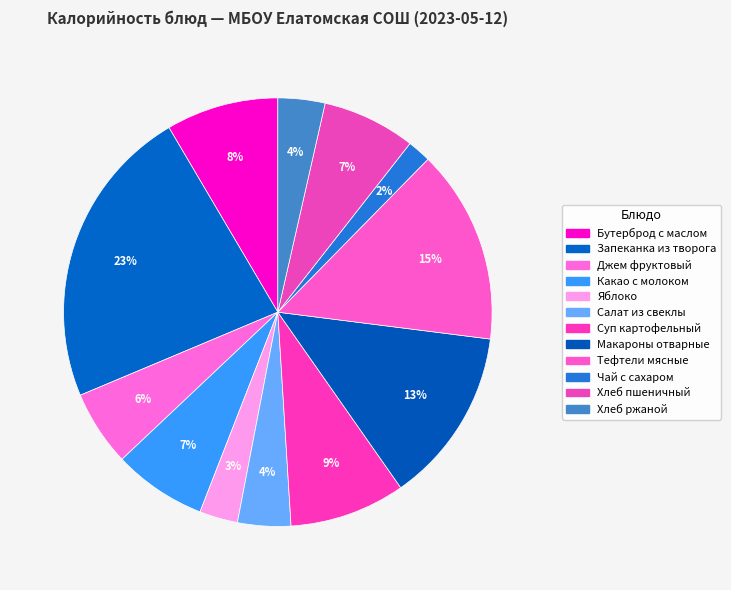

To the nearest percent, what is the difference between the Салат из свеклы and Тефтели мясные slice percentages?

11%